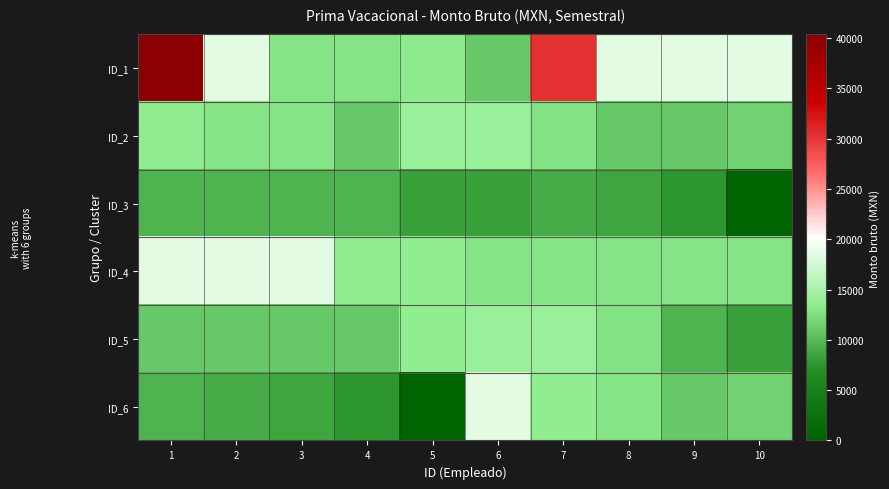

Which series changed the most between 9 and 10?

ID_3